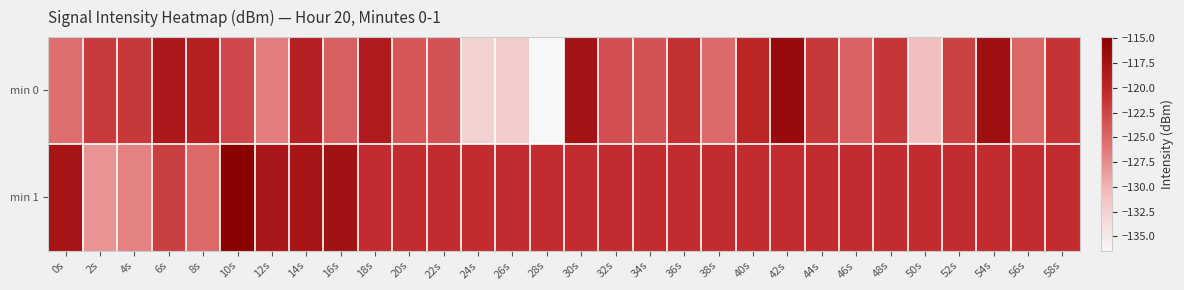

Reading left to right, transcribe all the data shown in this chart.

min 0: 0s=-125.5	2s=-121.7	4s=-121.5	6s=-118.4	8s=-119.2	10s=-122.7	12s=-126.5	14s=-119.3	16s=-124.5	18s=-118.7	20s=-123.9	22s=-123.5	24s=-132.5	26s=-131.8	28s=-136.4	30s=-117.6	32s=-123.2	34s=-123.5	36s=-121.0	38s=-125.2	40s=-119.9	42s=-116.4	44s=-121.5	46s=-124.6	48s=-121.4	50s=-130.7	52s=-122.3	54s=-117.1	56s=-124.9	58s=-121.1
min 1: 0s=-117.7	2s=-127.9	4s=-126.8	6s=-122.1	8s=-125.1	10s=-114.9	12s=-118.1	14s=-117.8	16s=-117.4	18s=-120.6	20s=-120.6	22s=-120.6	24s=-120.6	26s=-120.6	28s=-120.6	30s=-120.6	32s=-120.6	34s=-120.6	36s=-120.6	38s=-120.6	40s=-120.6	42s=-120.6	44s=-120.6	46s=-120.6	48s=-120.6	50s=-120.6	52s=-120.6	54s=-120.6	56s=-120.6	58s=-120.6